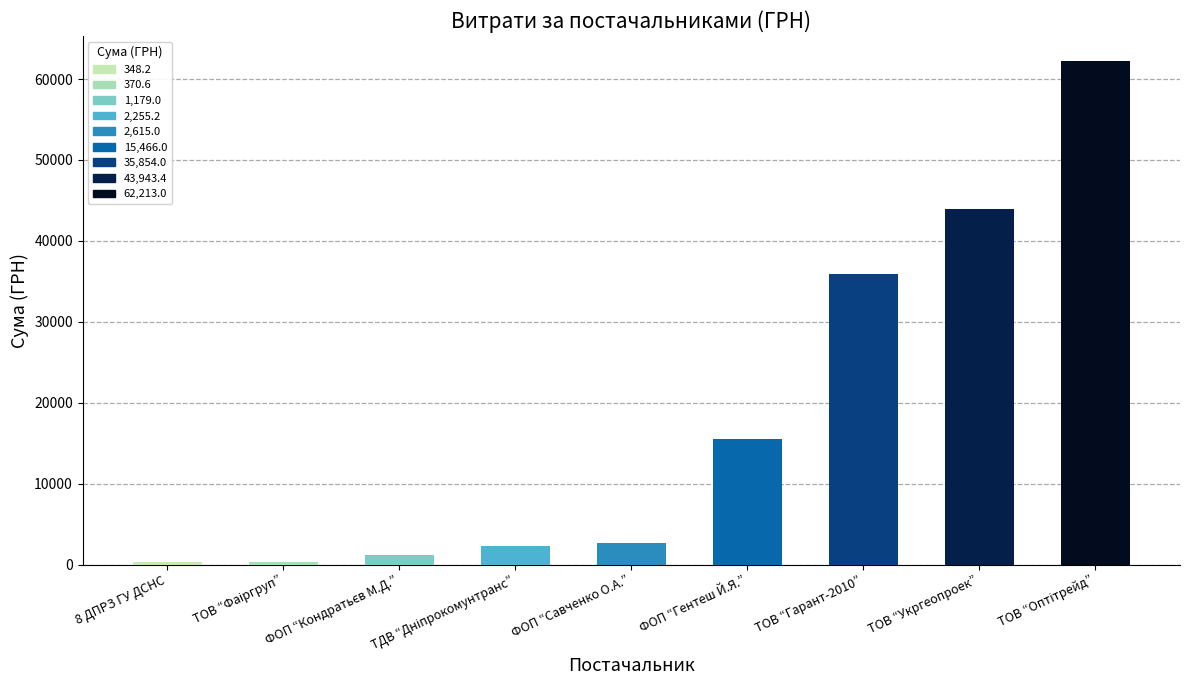

Between ТОВ “Гарант-2010” and ФОП “Савченко О.А.”, which is larger?

ТОВ “Гарант-2010”